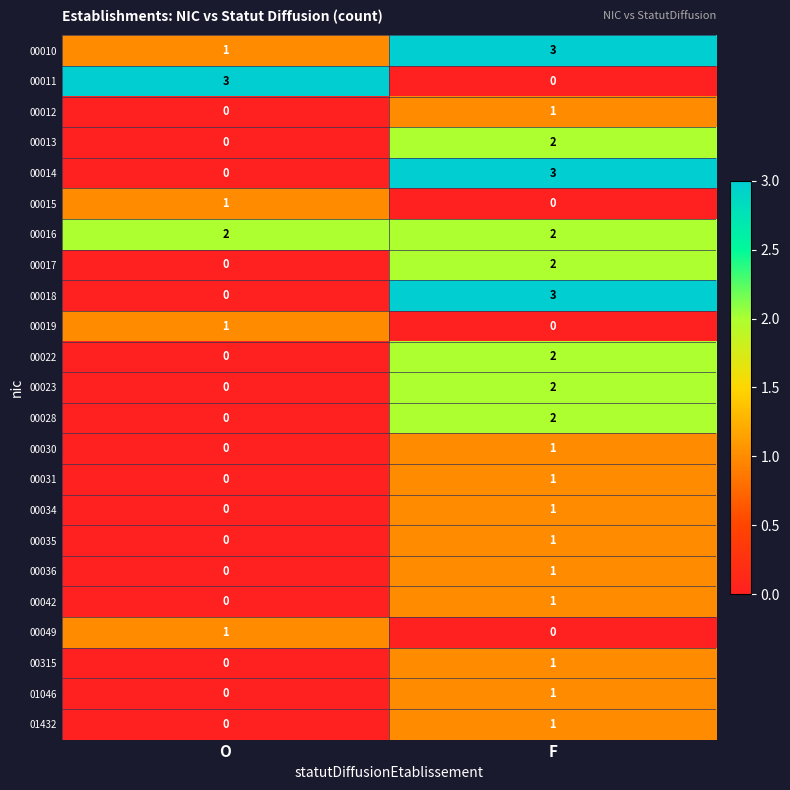

The 00017 series shows 3 at F. True or false?

False